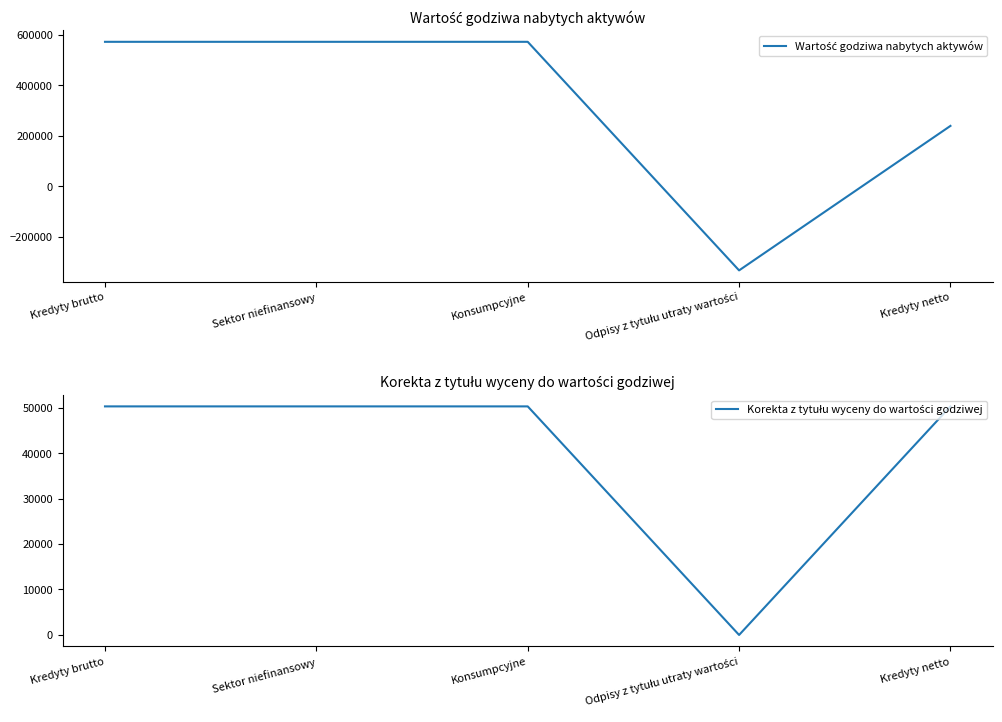

Count the Wartość godziwa nabytych aktywów values in the range 238960 to 571420.

4